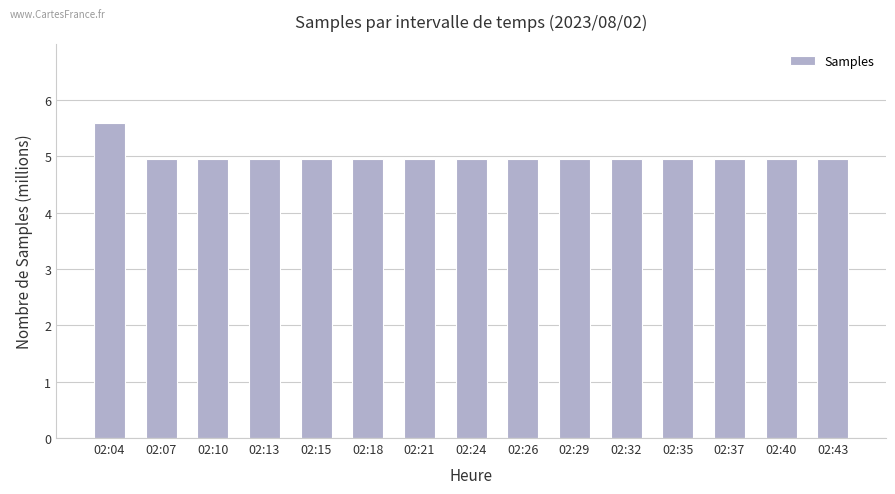

What is the minimum value shown in the chart?

5.0